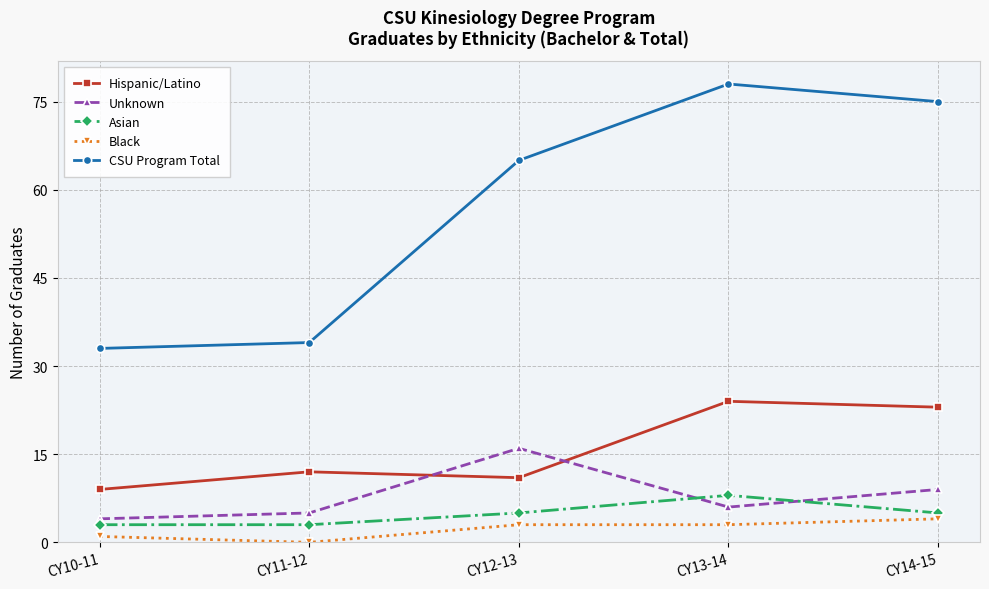

At which label does Unknown first exceed 6?

CY12-13